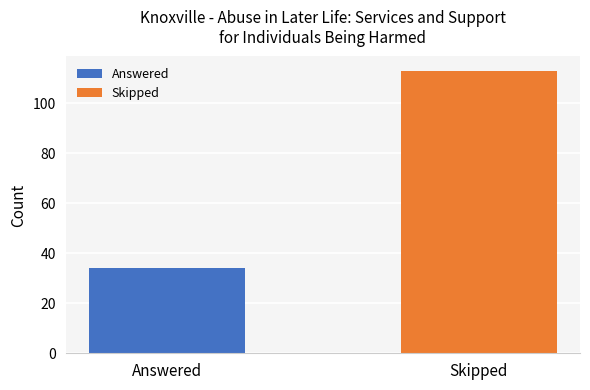

Which series has the largest range (max minus min)?

Answered